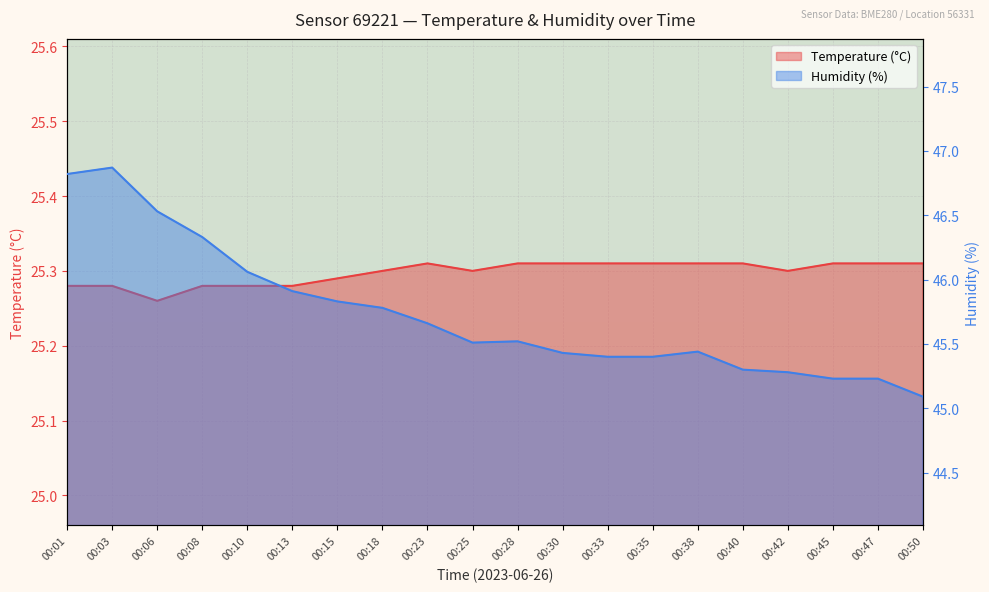

At which category does Temperature (°C) reach its first local valley?

00:06